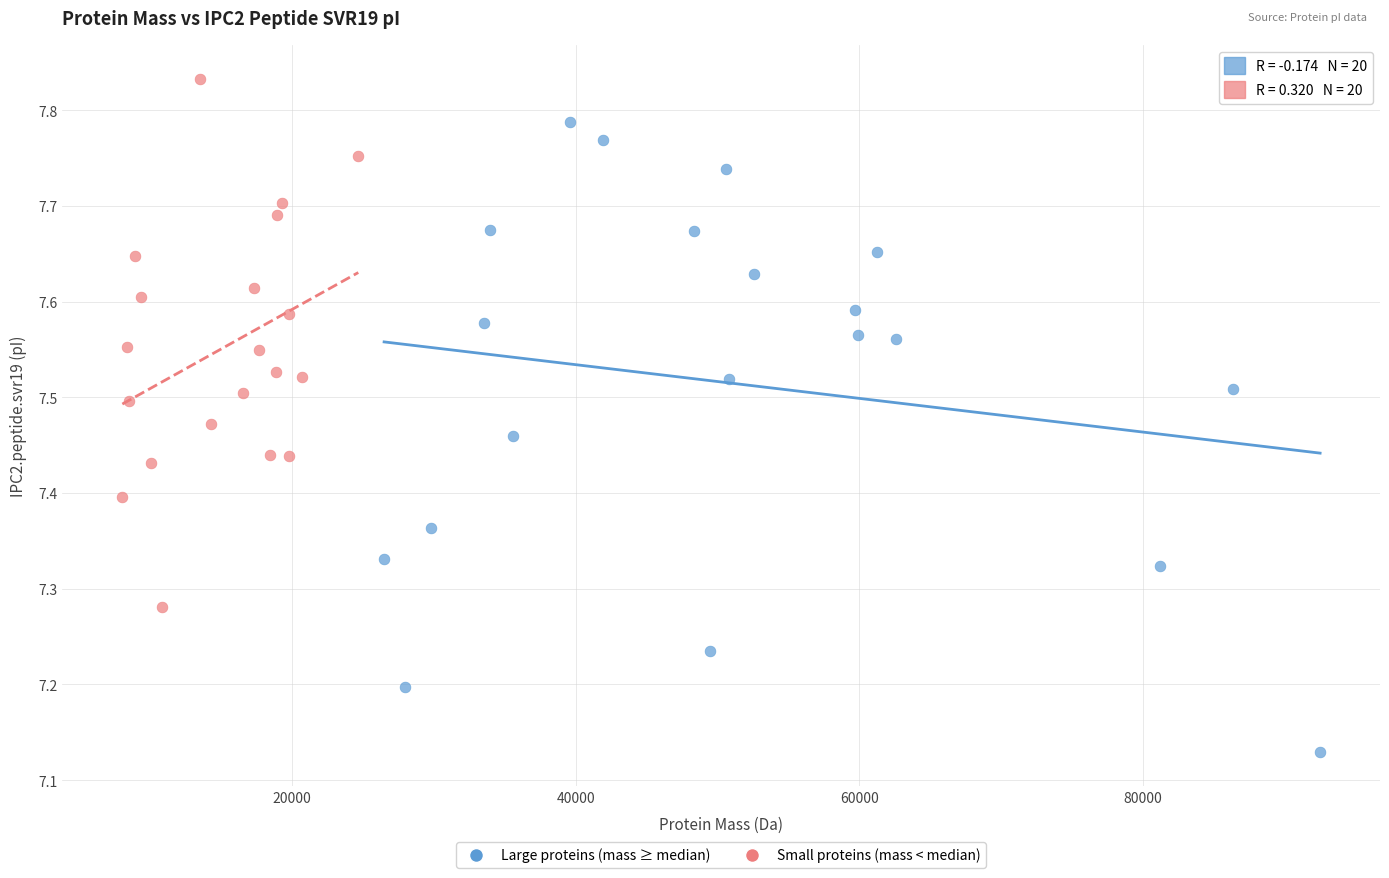

Which series contains the lowest Y value?

Large proteins (mass ≥ median)